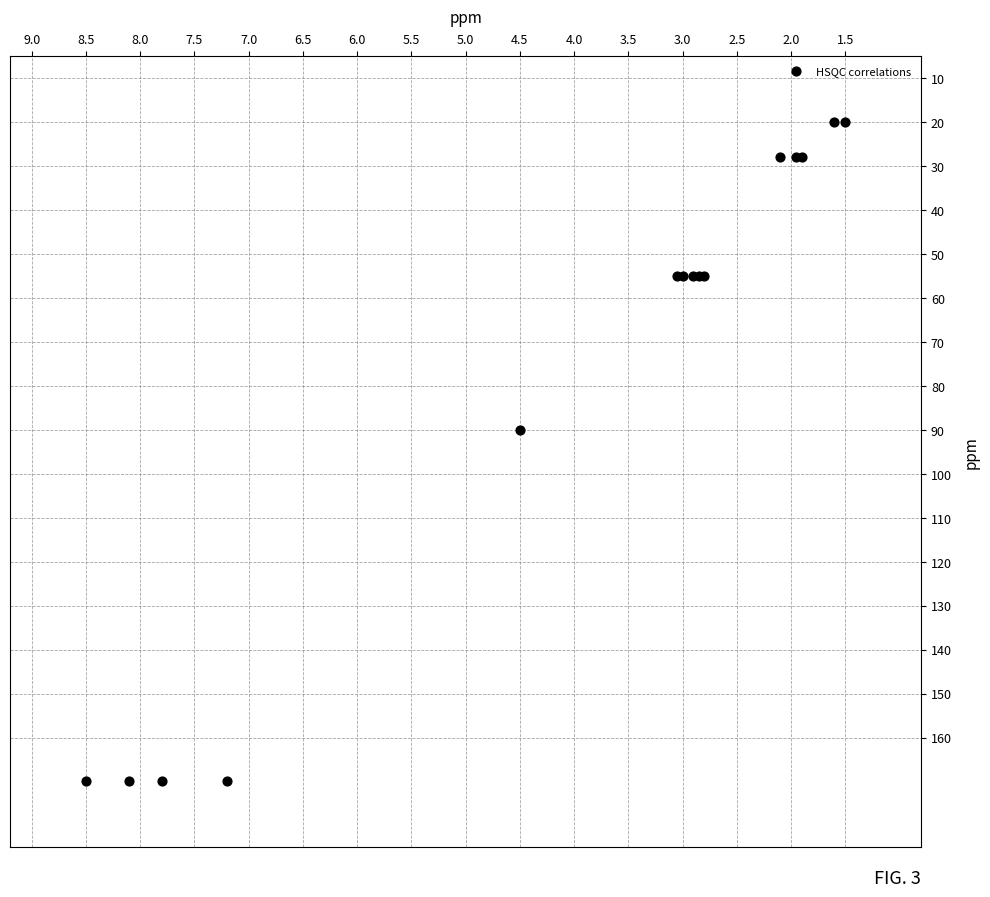

What Y value in the scatter plot is closest to 95?

90